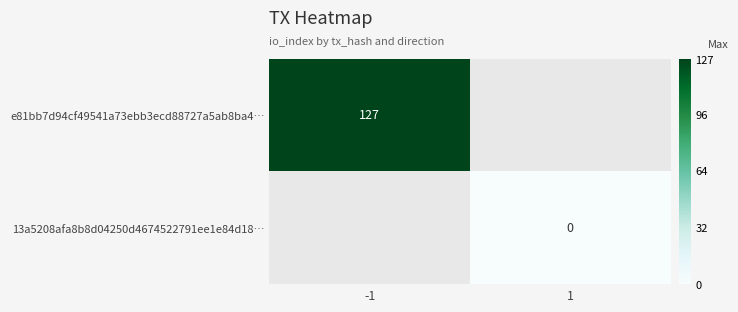

The e81bb7d94cf49541a73ebb3ecd88727a5ab8ba4… series shows 127 at -1. True or false?

True